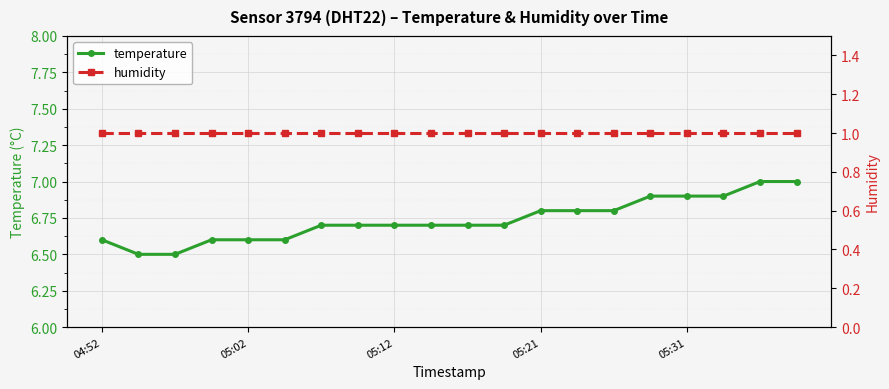

What is the maximum value shown in the chart?

7.0